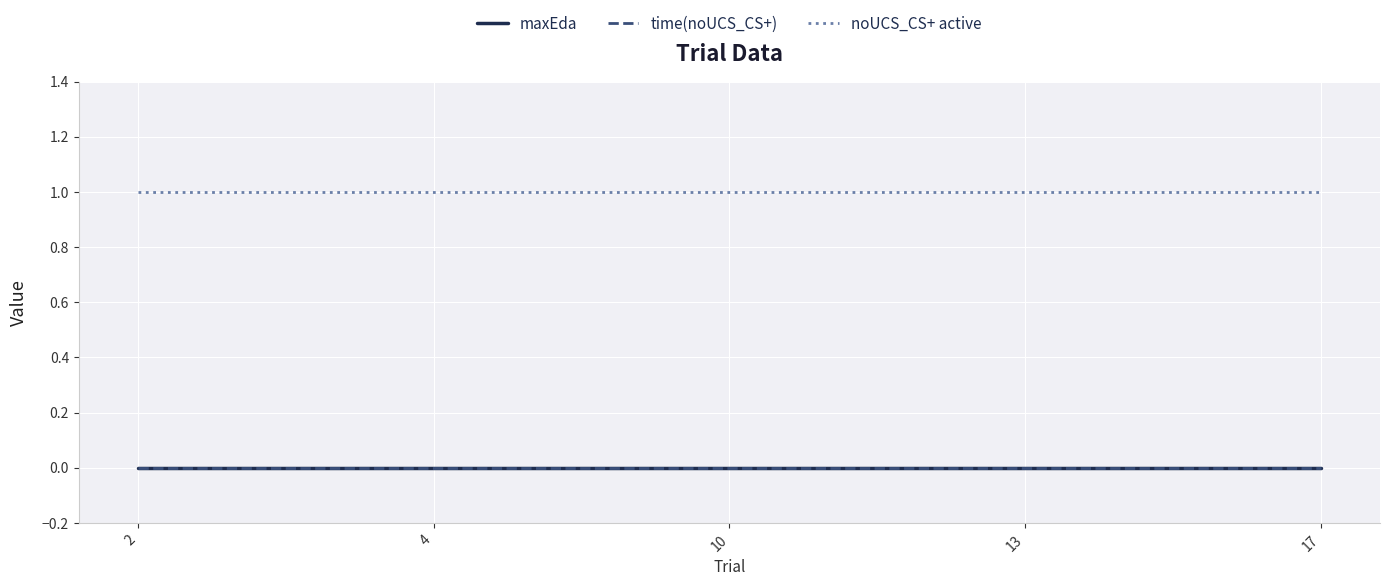

Reading right to left, transcribe all the data shown in this chart.

maxEda: 0	0	0	0	0
time(noUCS_CS+): 0	0	0	0	0
noUCS_CS+ active: 1	1	1	1	1